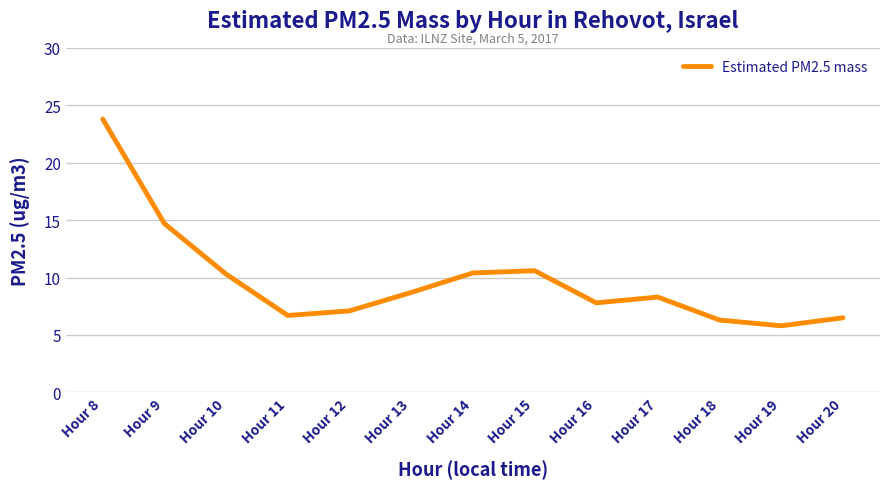

The chart shows a value of 9.4 at Hour 19. True or false?

False